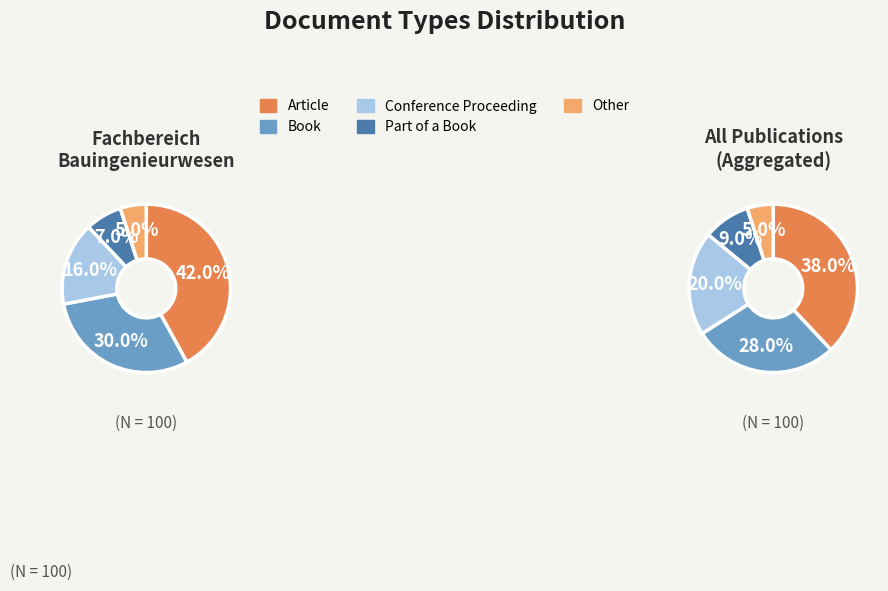

What percentage is the Article slice, to the nearest percent?

42%